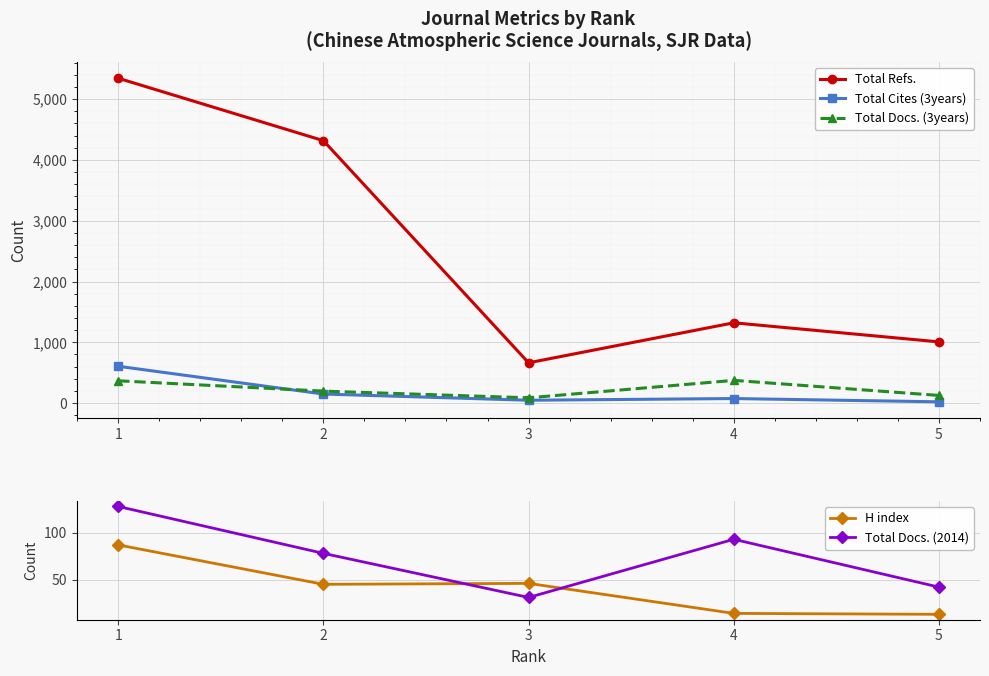

What is the difference between the maximum and minimum values in the Total Refs. series?

4681